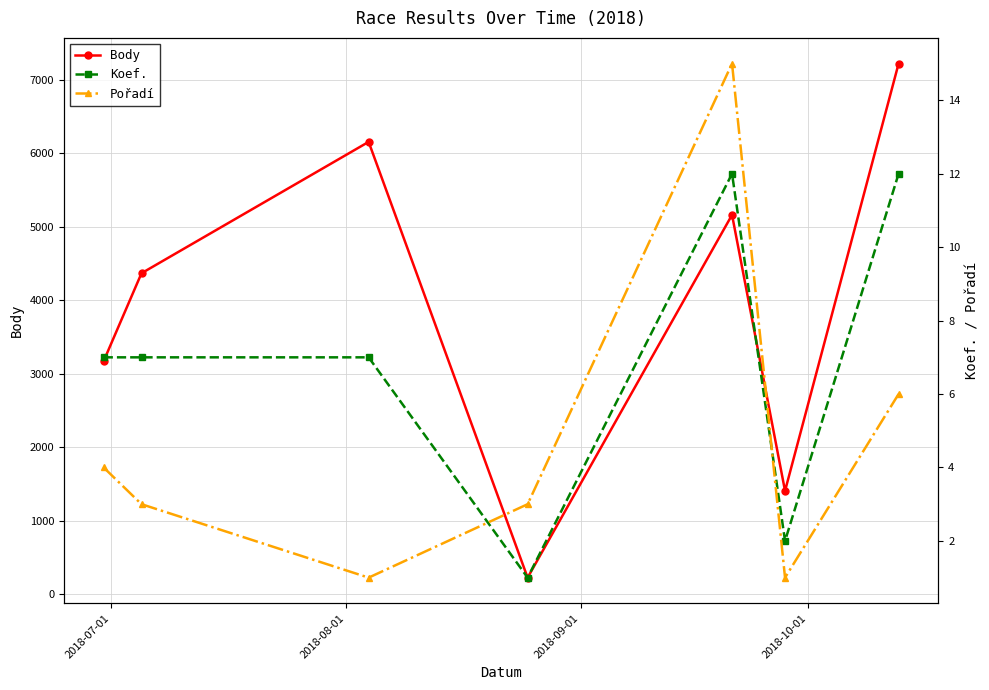

In Body, how many points are lower than both neighbors (excluding endpoints)?

2